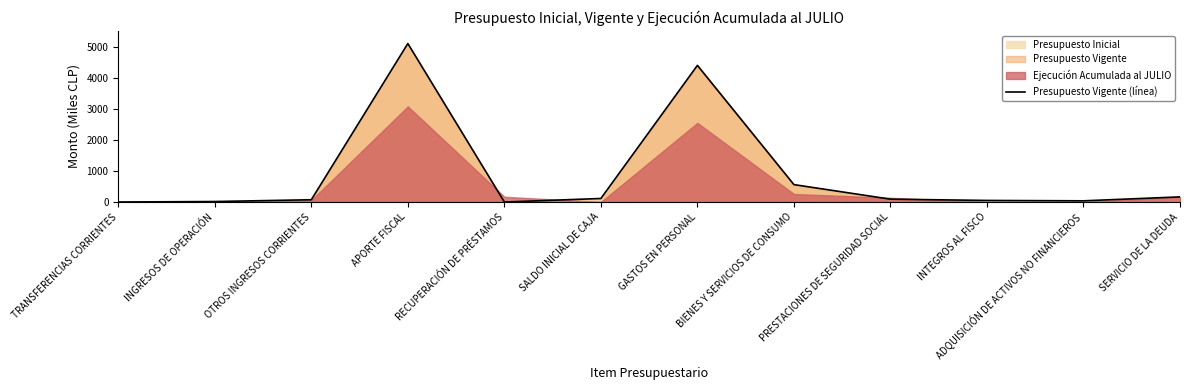

List the labels in order of value, smallest first.

TRANSFERENCIAS CORRIENTES, RECUPERACIÓN DE PRÉSTAMOS, INGRESOS DE OPERACIÓN, ADQUISICIÓN DE ACTIVOS NO FINANCIEROS, INTEGROS AL FISCO, OTROS INGRESOS CORRIENTES, PRESTACIONES DE SEGURIDAD SOCIAL, SALDO INICIAL DE CAJA, SERVICIO DE LA DEUDA, BIENES Y SERVICIOS DE CONSUMO, GASTOS EN PERSONAL, APORTE FISCAL